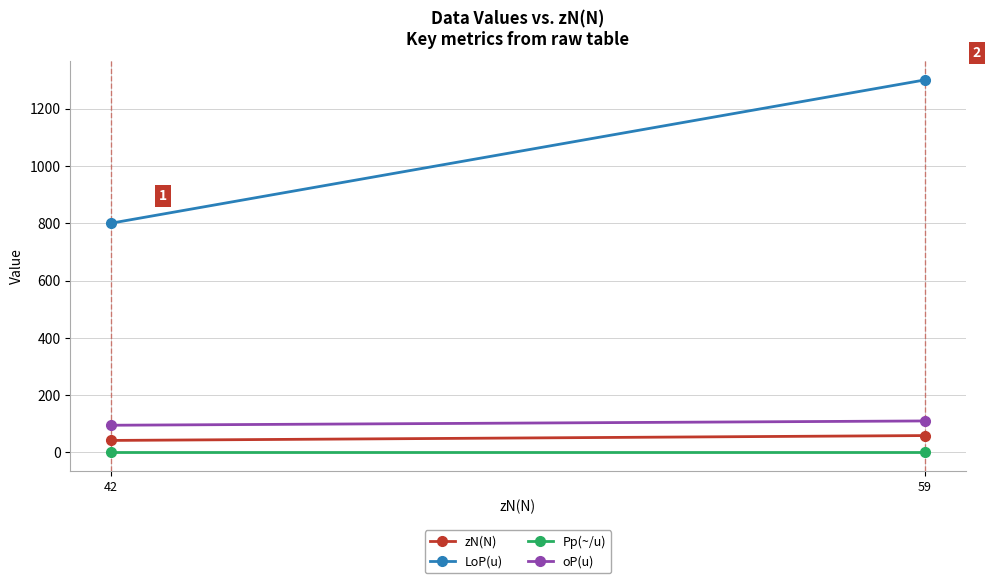

Which series has the largest total across all categories?

LoP(u)